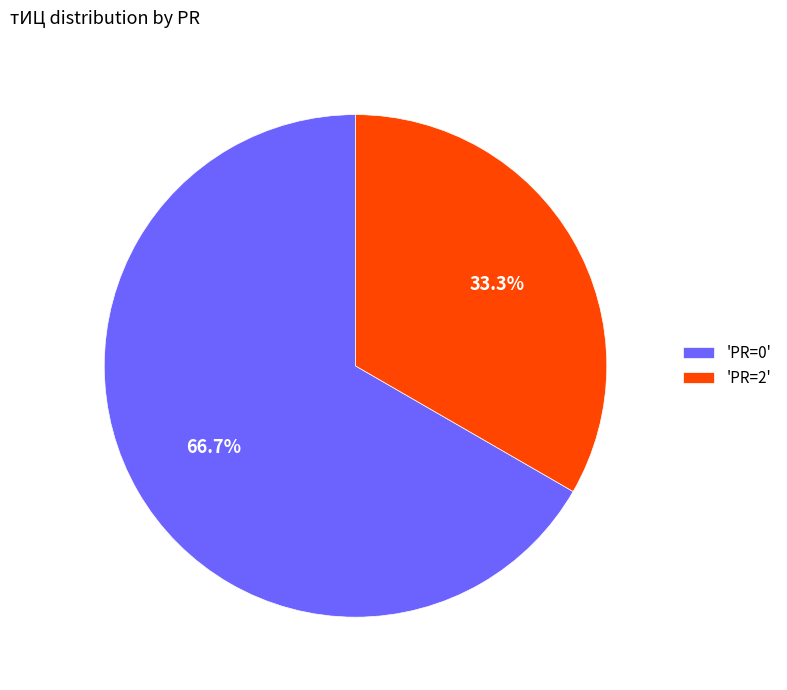

Is there a majority slice in this chart?

Yes